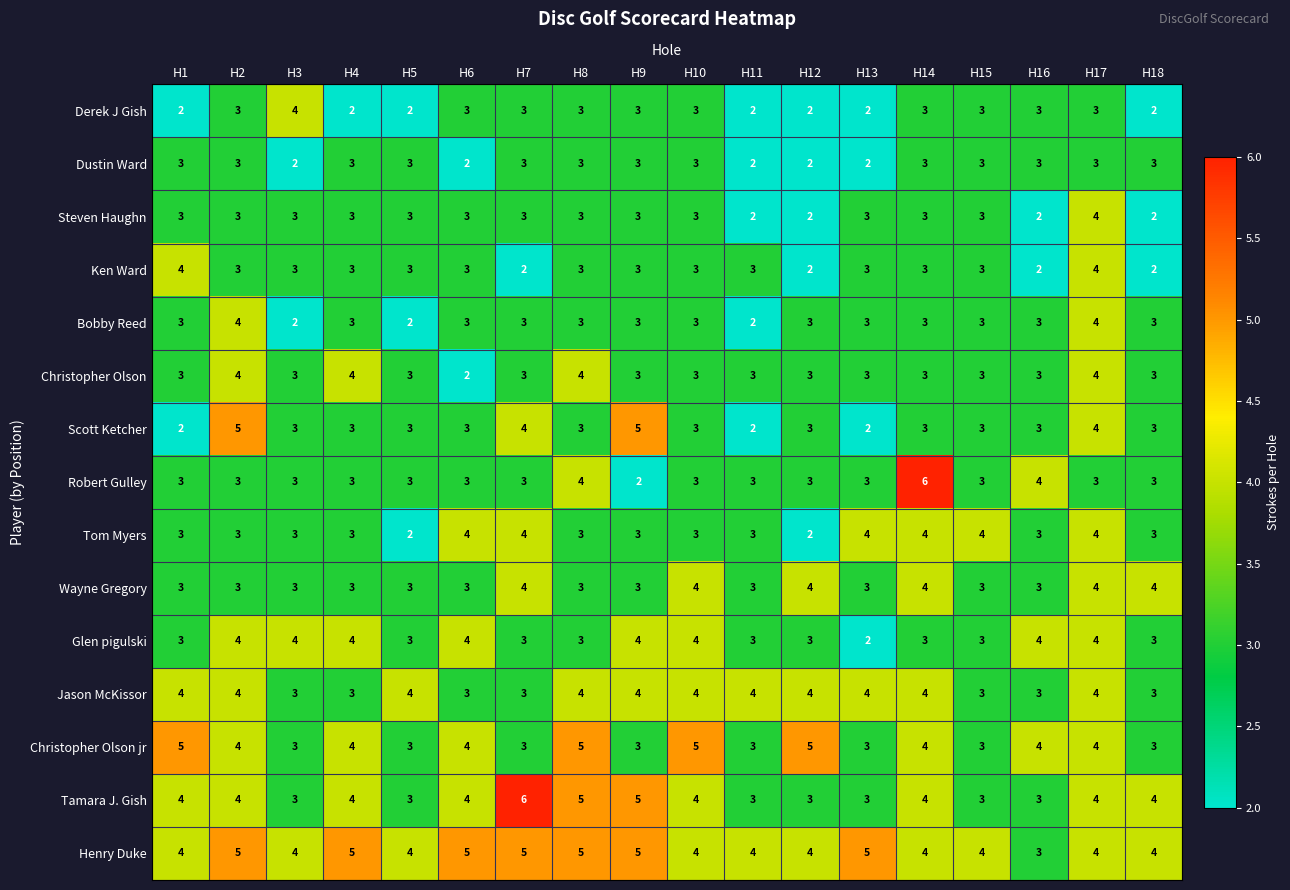

At how many categories does at least one series exceed 3?

18